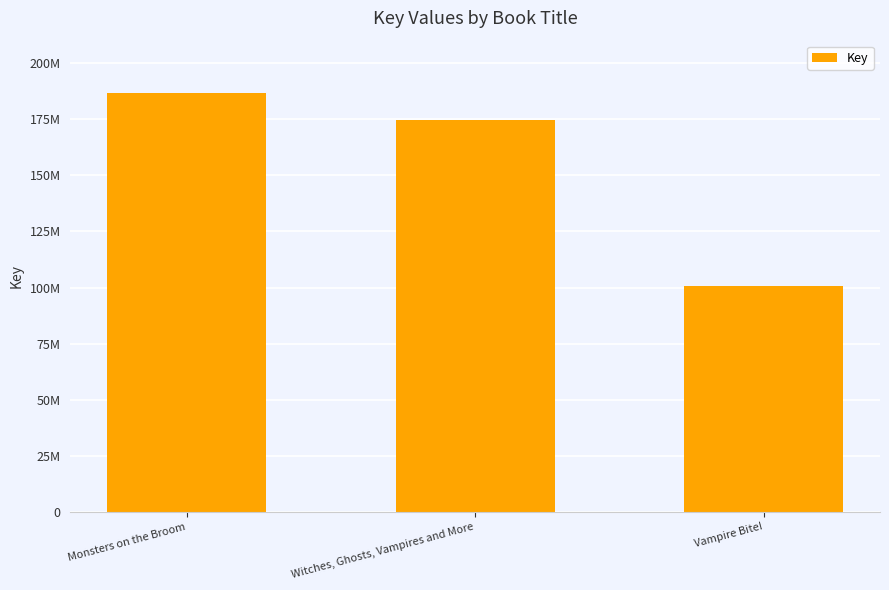

Reading left to right, what are all the values shown in this chart?

186606912	174545661	100778519